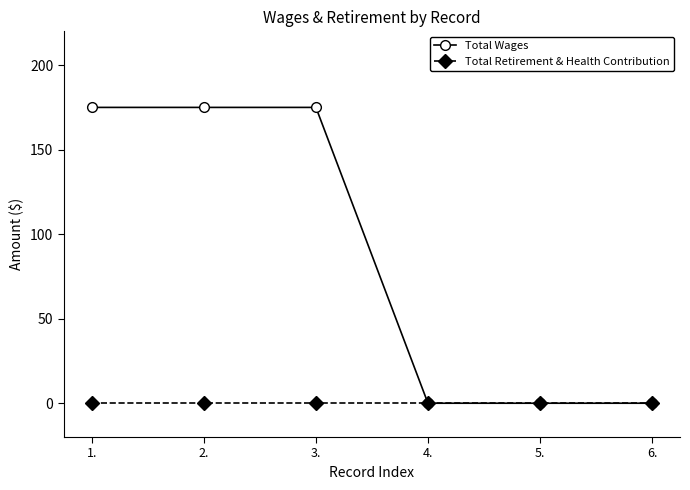

Reading right to left, list all the values displayed in this chart.

Total Wages: 6.=0	5.=0	4.=0	3.=175	2.=175	1.=175
Total Retirement & Health Contribution: 6.=0	5.=0	4.=0	3.=0	2.=0	1.=0